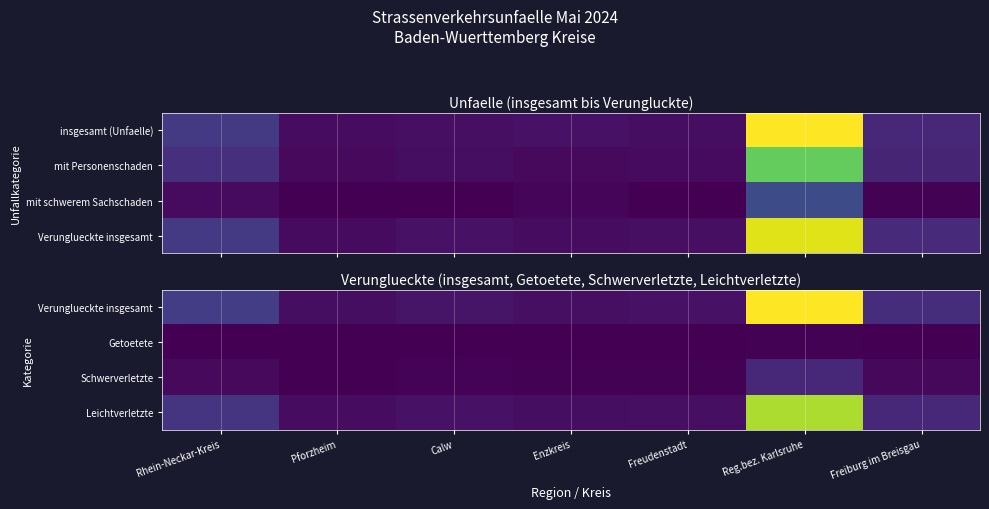

Rank the series by their maximum value, from highest to lowest.

Verunglueckte insgesamt, Leichtverletzte, Schwerverletzte, Getoetete